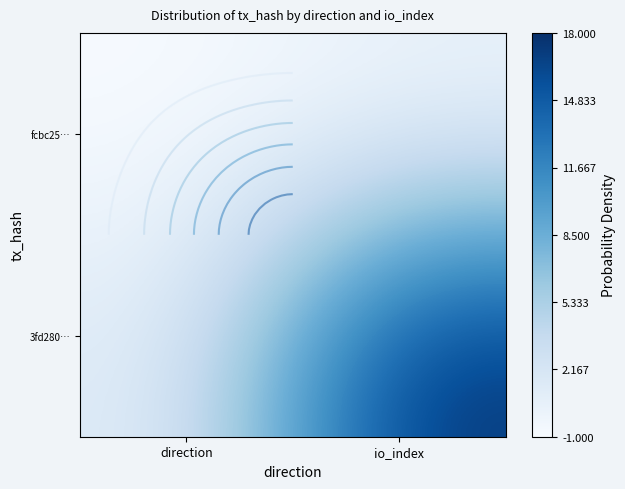

Between io_index and direction, which is larger?

io_index